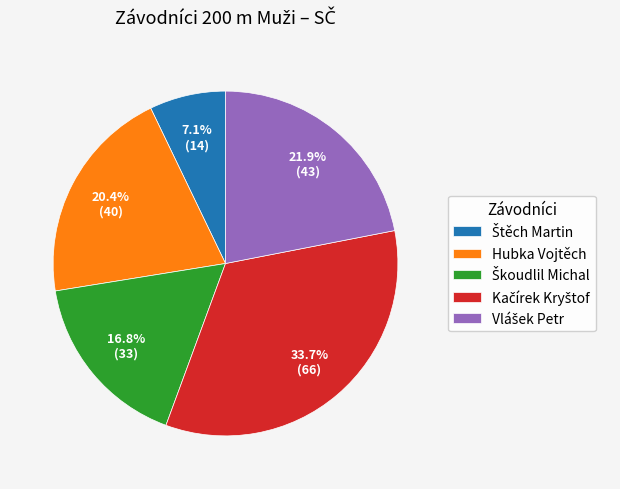

Does any single category account for the majority?

No